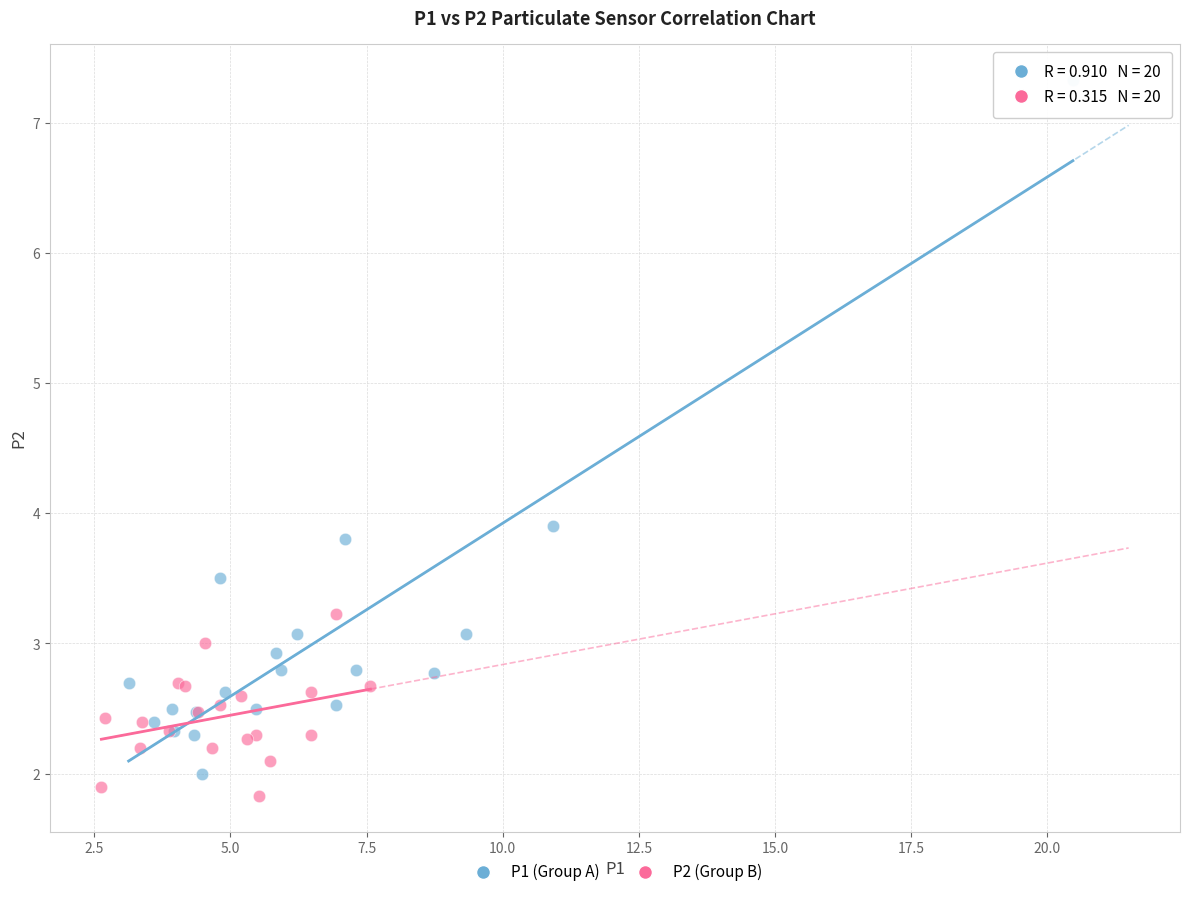

What are all the series names shown in the legend?

P1 (Group A), P2 (Group B)